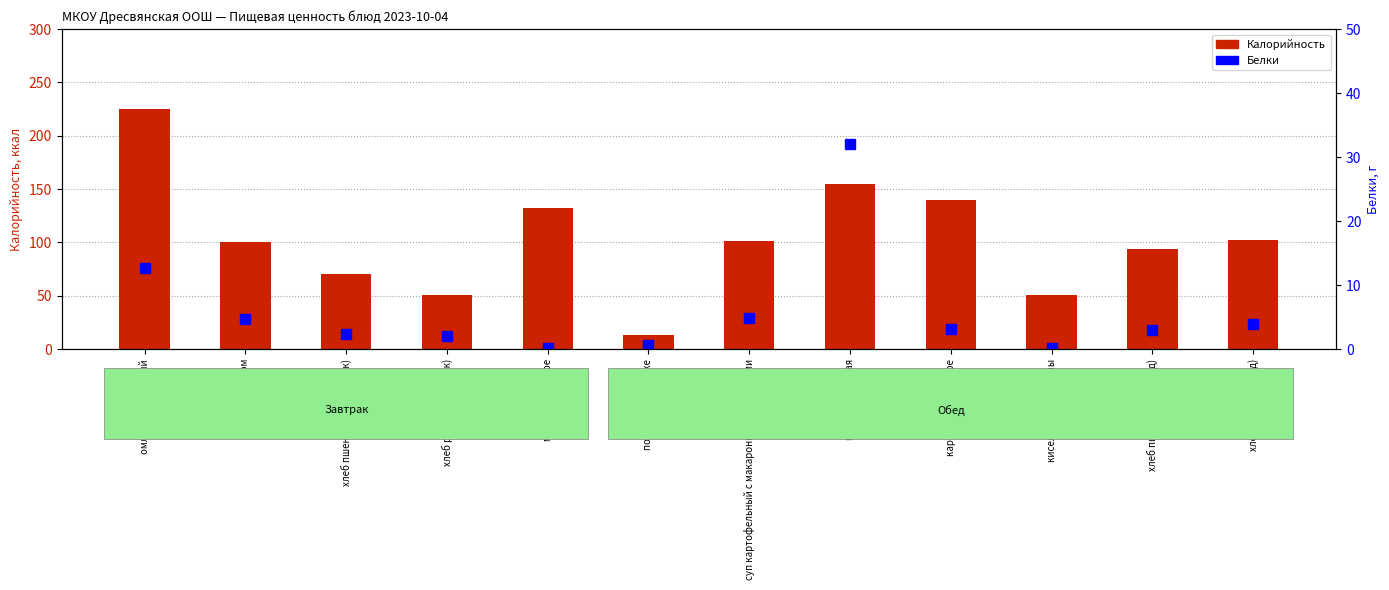

What is the difference between the Белки values at хлеб ржаной (завтрак) and омлет натуральный?

10.7